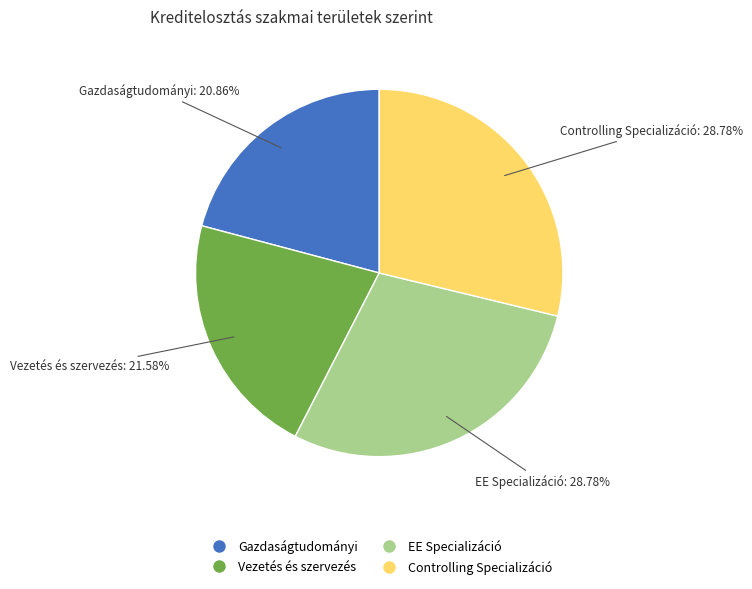

How many slices are in this pie chart?

4